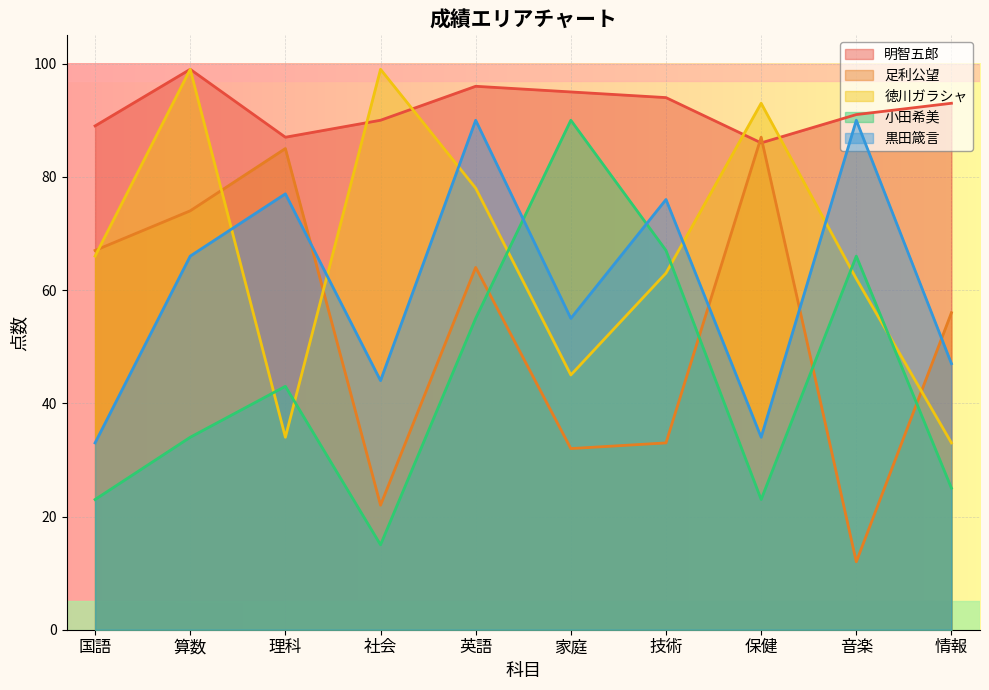

How many interior local peaks does the 徳川ガラシャ series have?

3